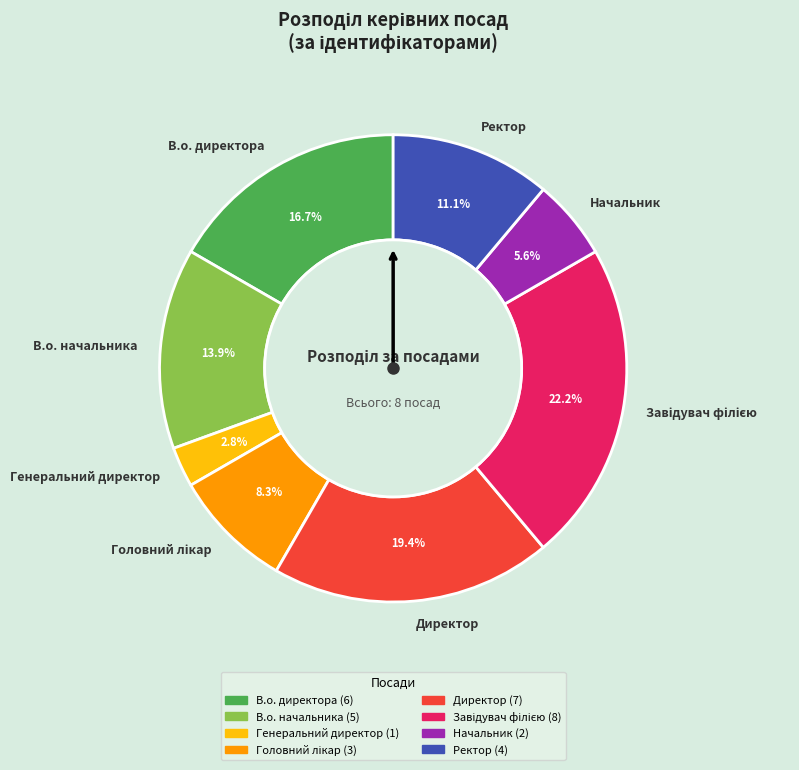

Which slice is the smallest?

Генеральний директор